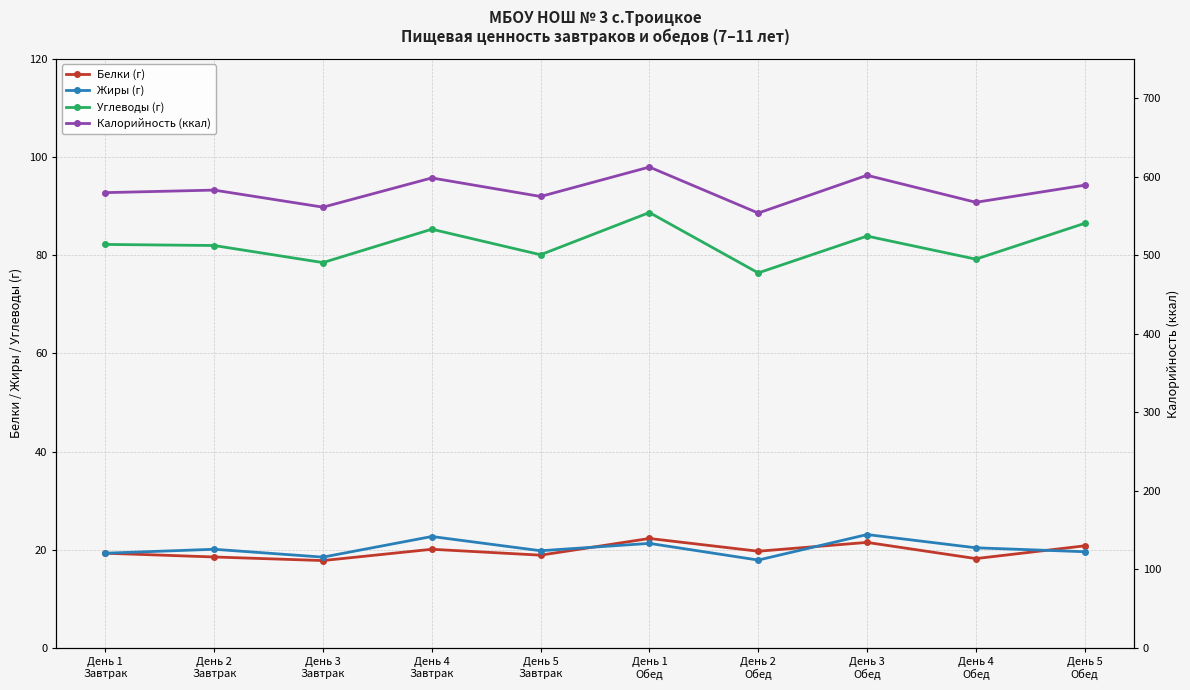

What is the difference between the maximum and minimum values in the Углеводы (г) series?

12.3